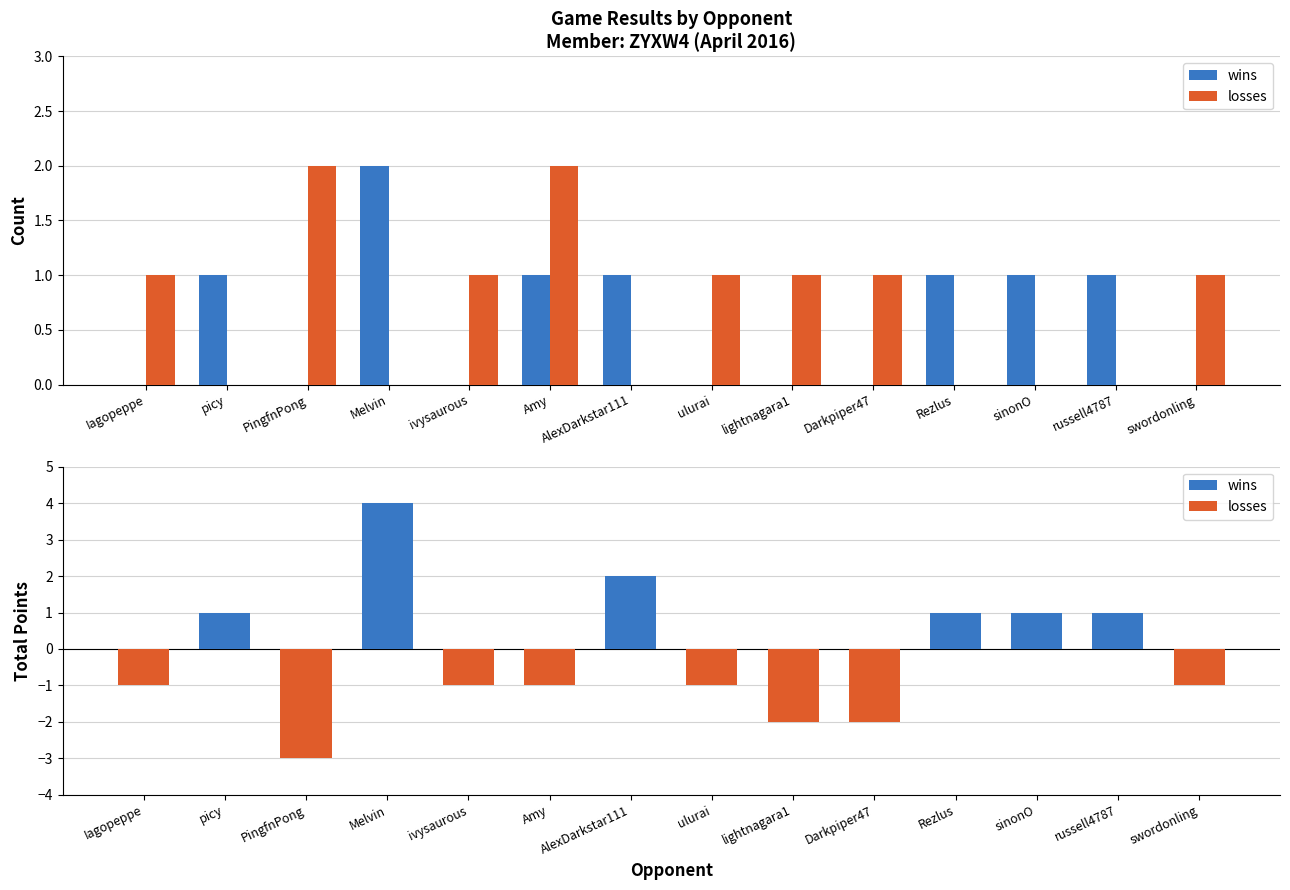

What is the average value of the wins series?

1